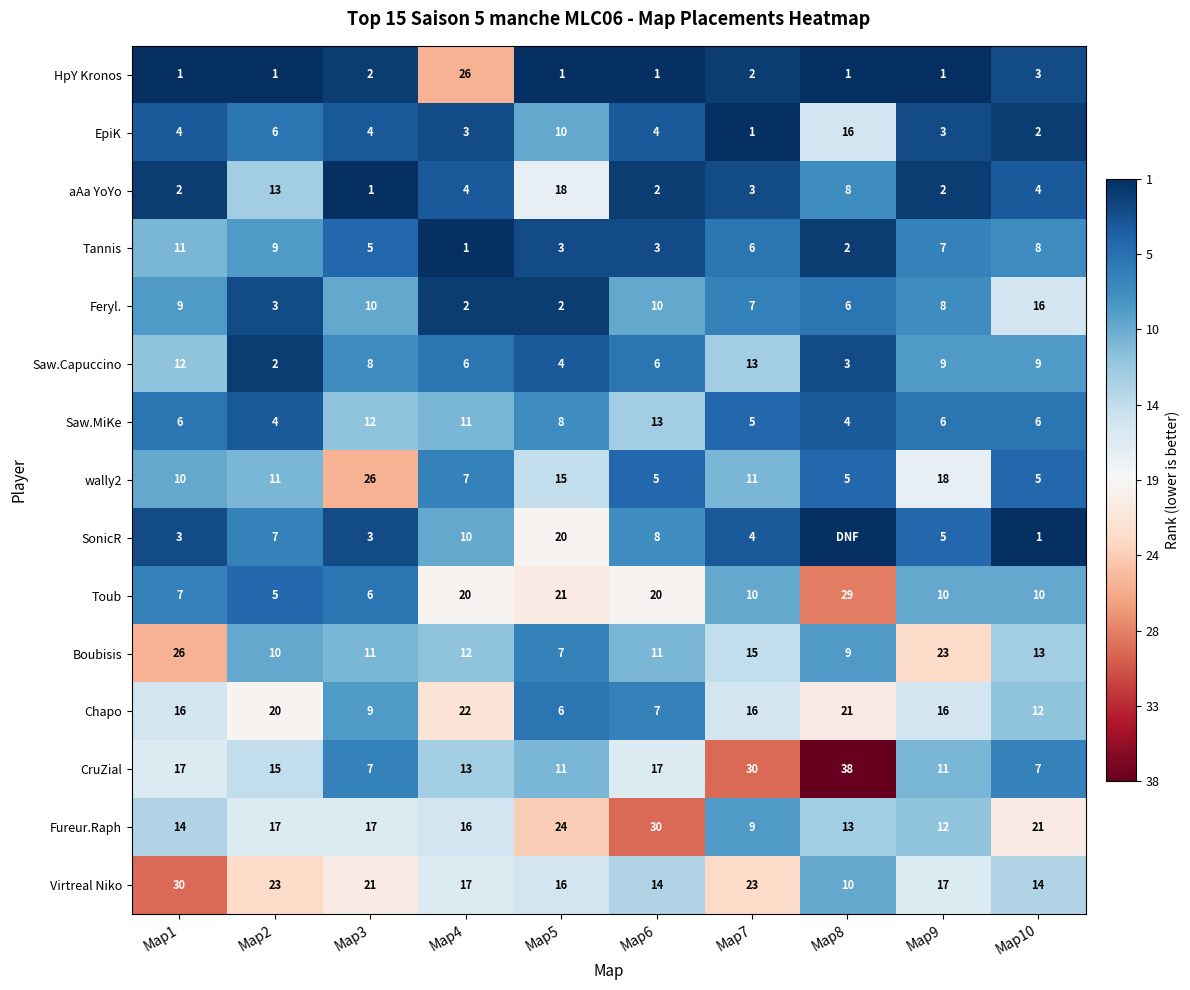

Between Map3 and Map7, which series saw the biggest shift?

CruZial